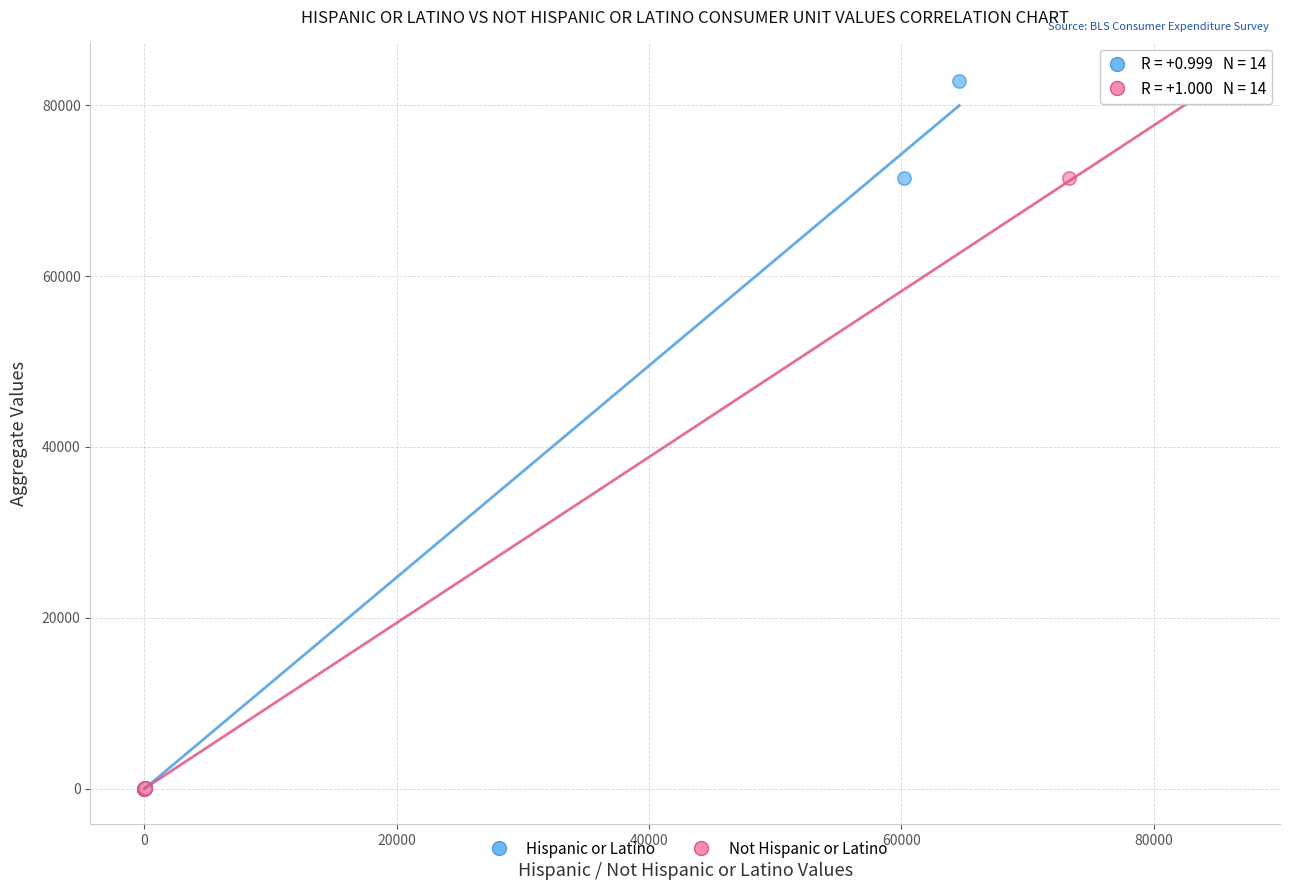

What are all the series names shown in the legend?

Hispanic or Latino, Not Hispanic or Latino